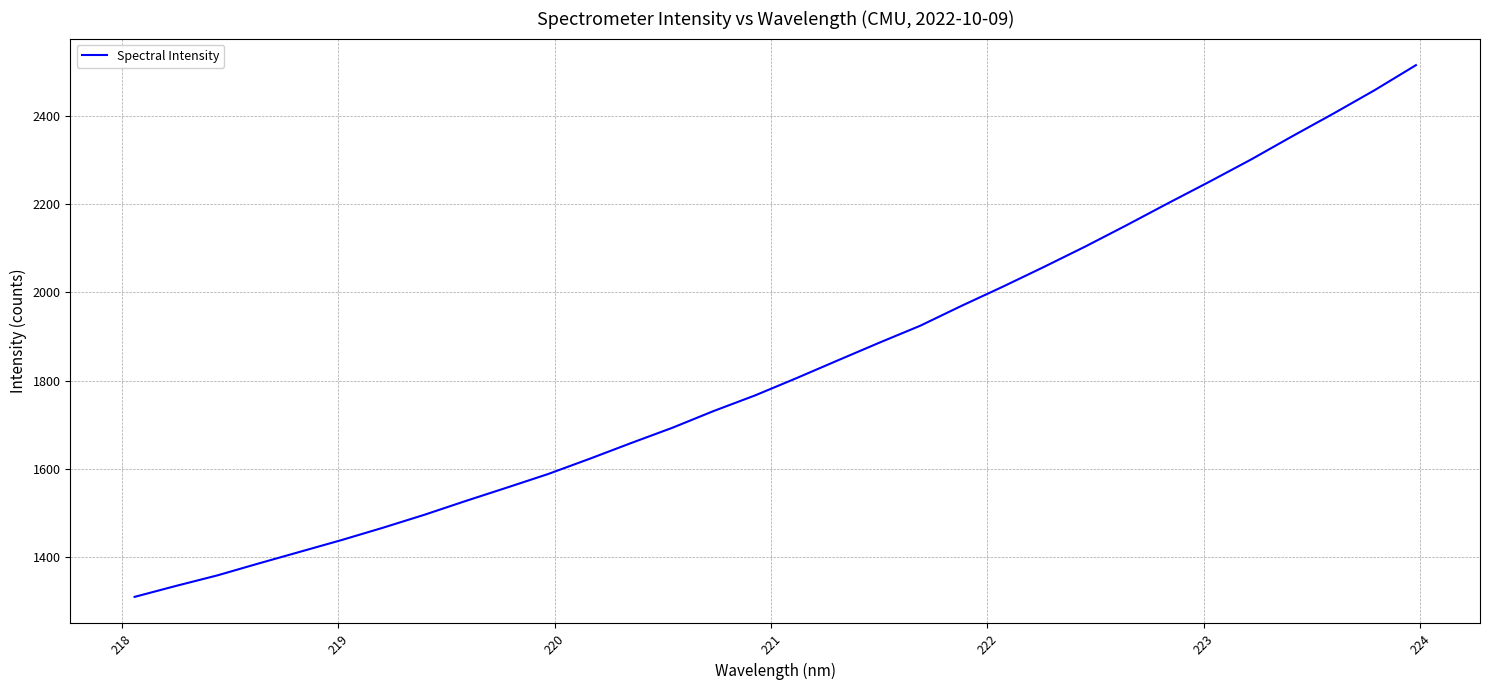

What is the minimum value shown in the chart?

1310.0